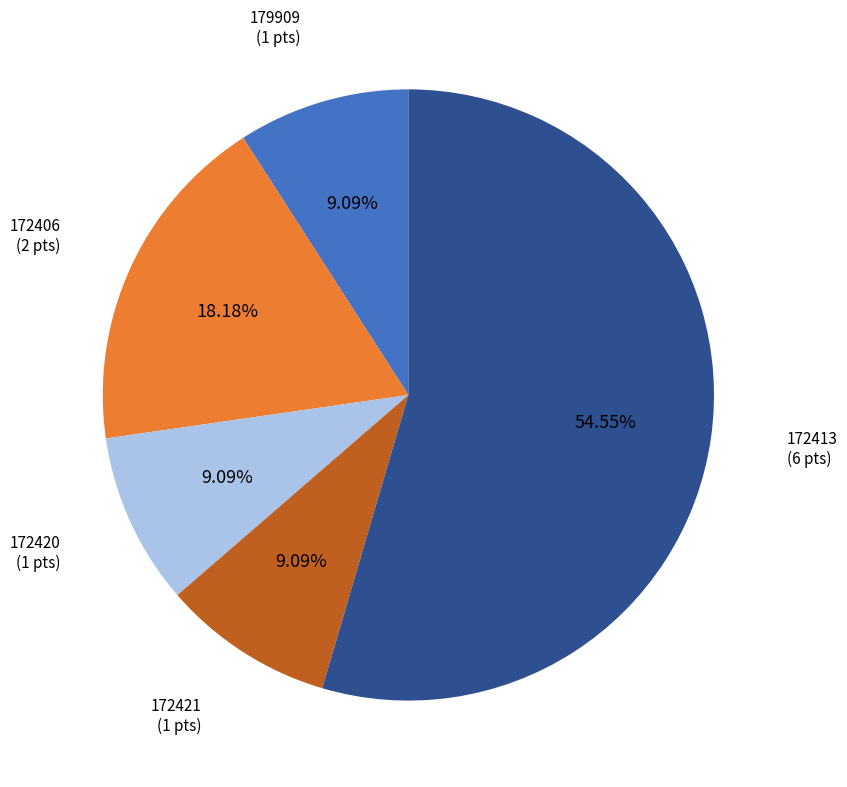

To the nearest percent, what portion does 172421 represent?

9%